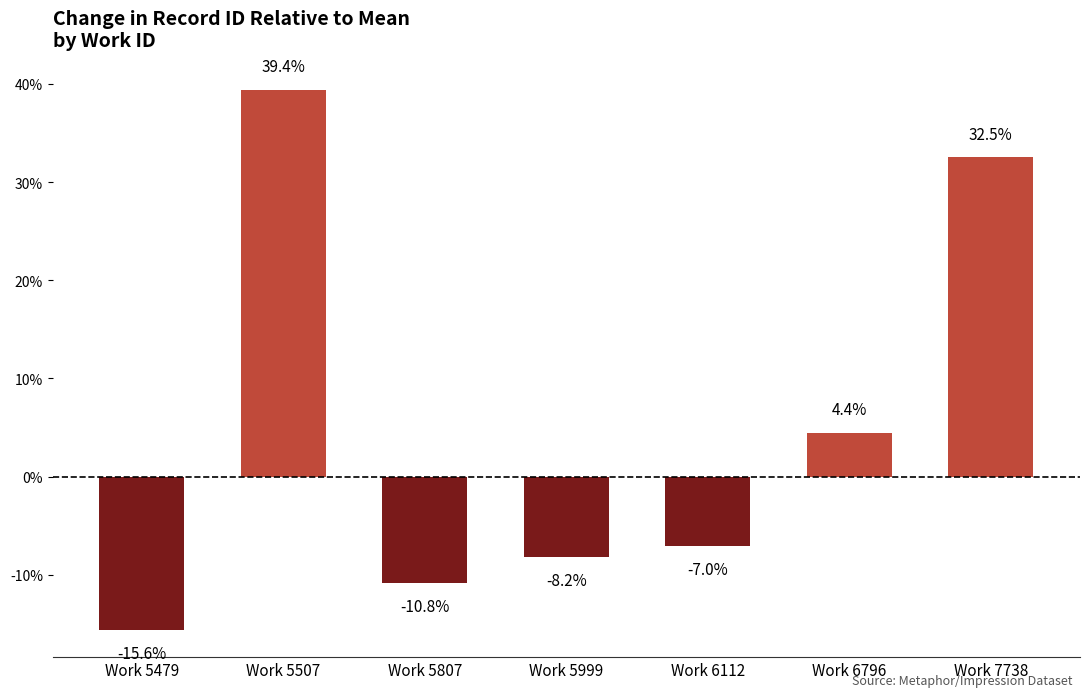

How many negative values are there?

4